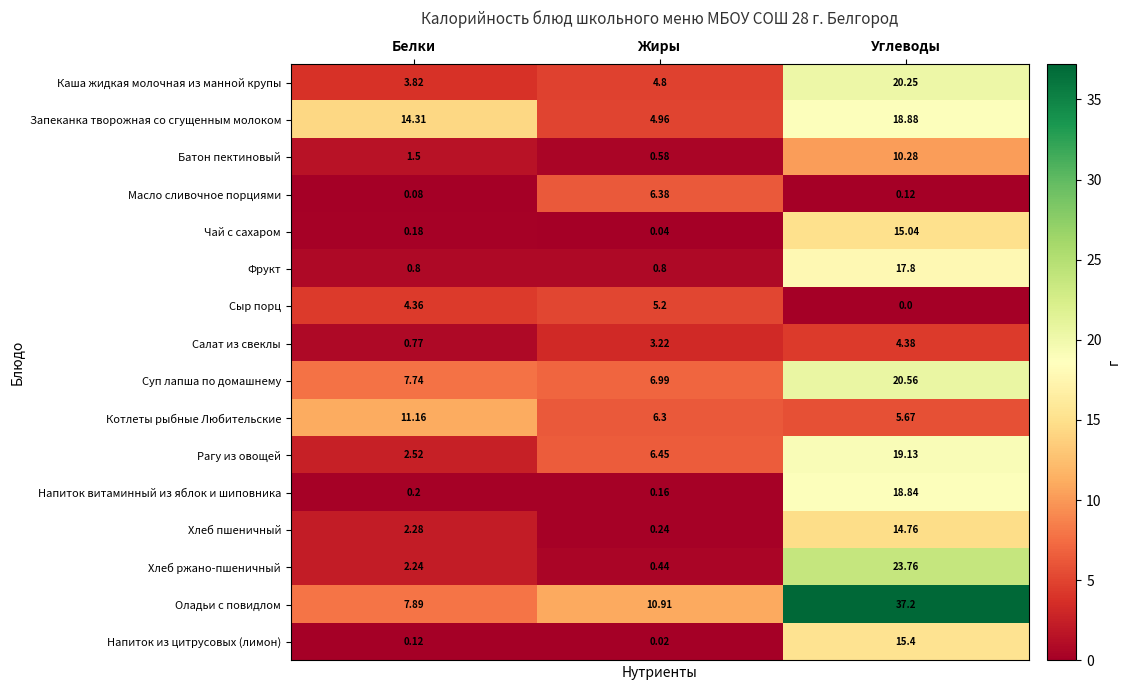

Which label corresponds to the smallest value in the chart?

Углеводы